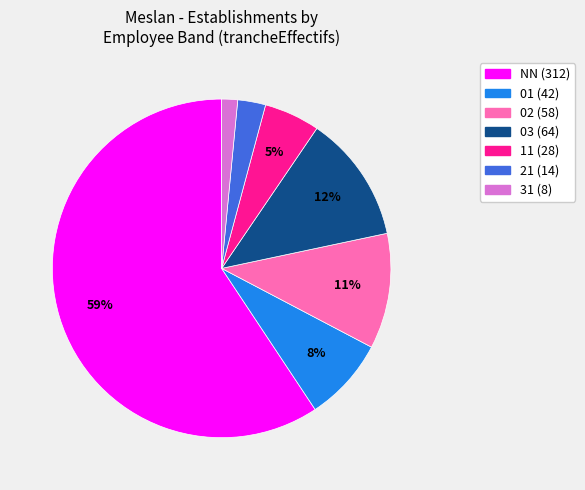

Does NN represent more than half of the total?

Yes